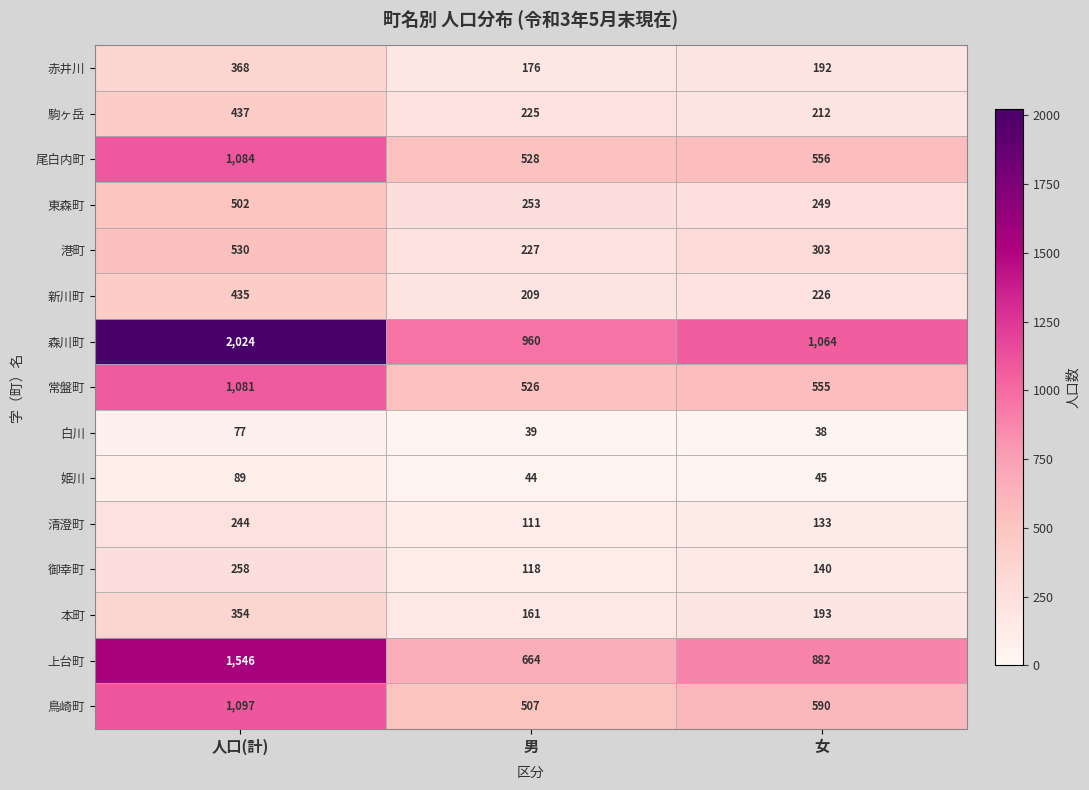

What is the average value of the 鳥崎町 series?

731